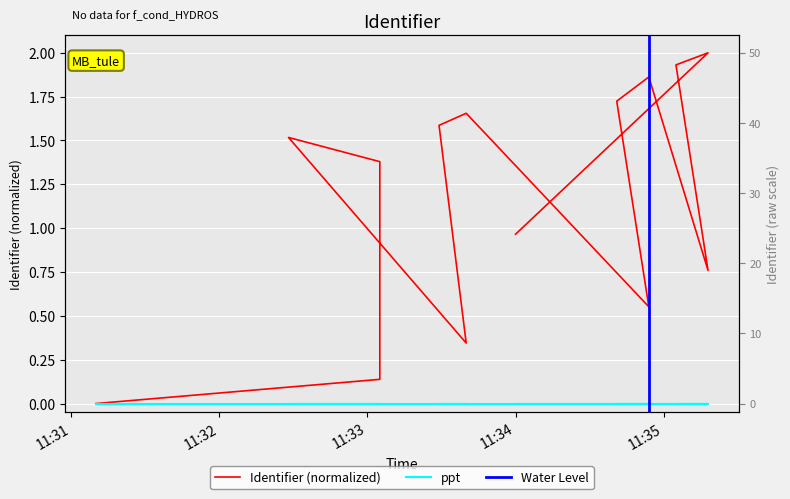

How many points are higher than both their immediate neighbors (excluding endpoints)?

4